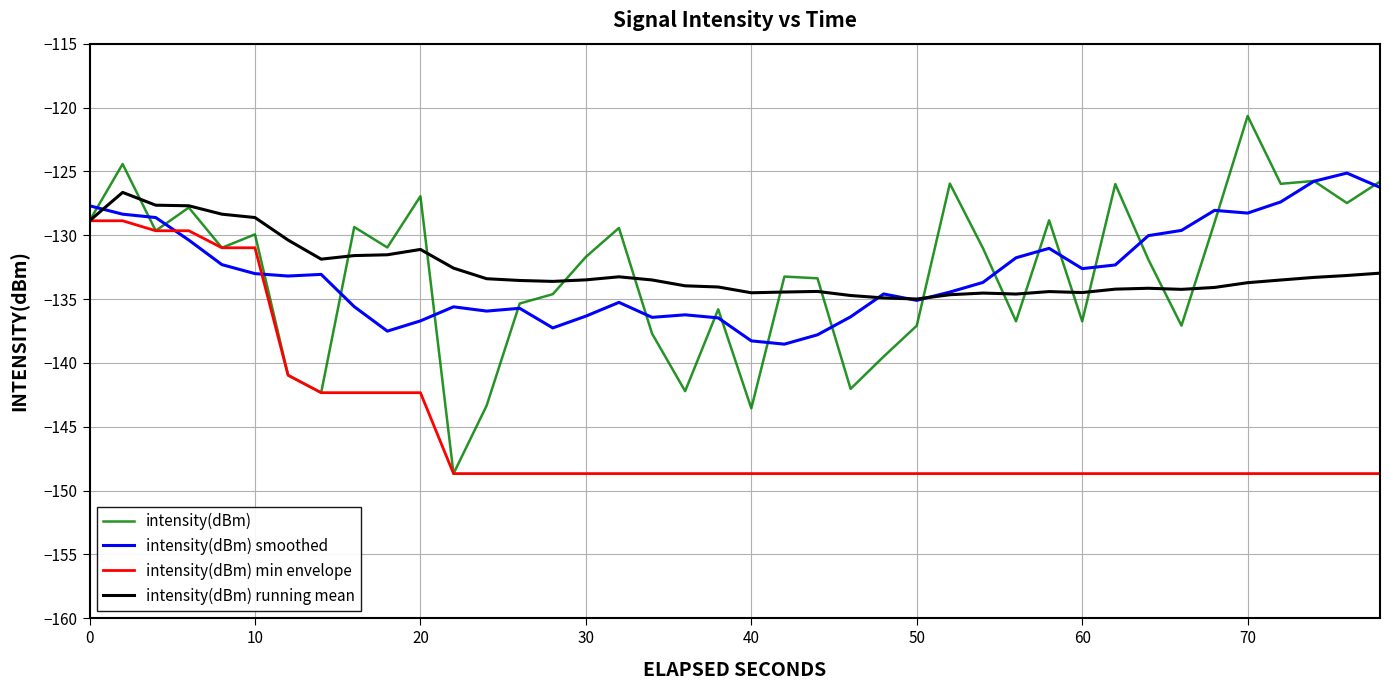

What is the highest value of the intensity(dBm) smoothed series?

-125.1